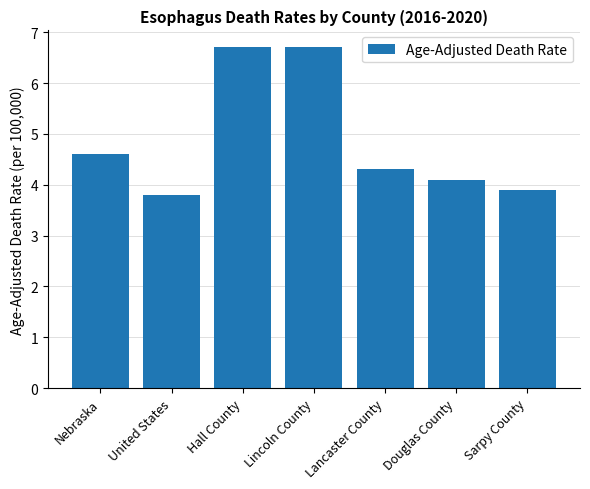

Reading right to left, transcribe all the data shown in this chart.

3.9	4.1	4.3	6.7	6.7	3.8	4.6